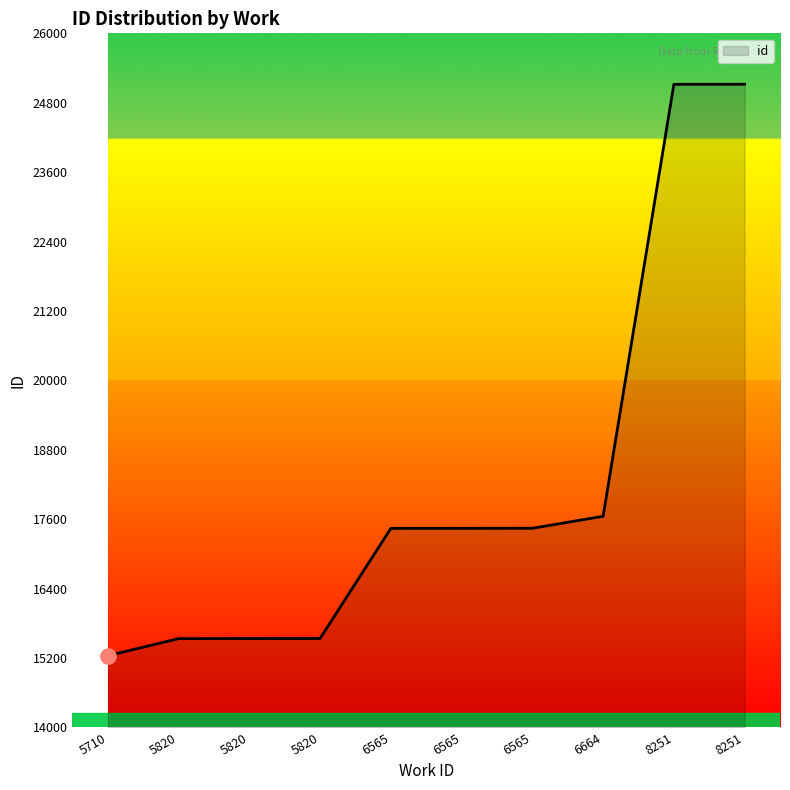

What is the change in value from 5710 to 6664?

+2411